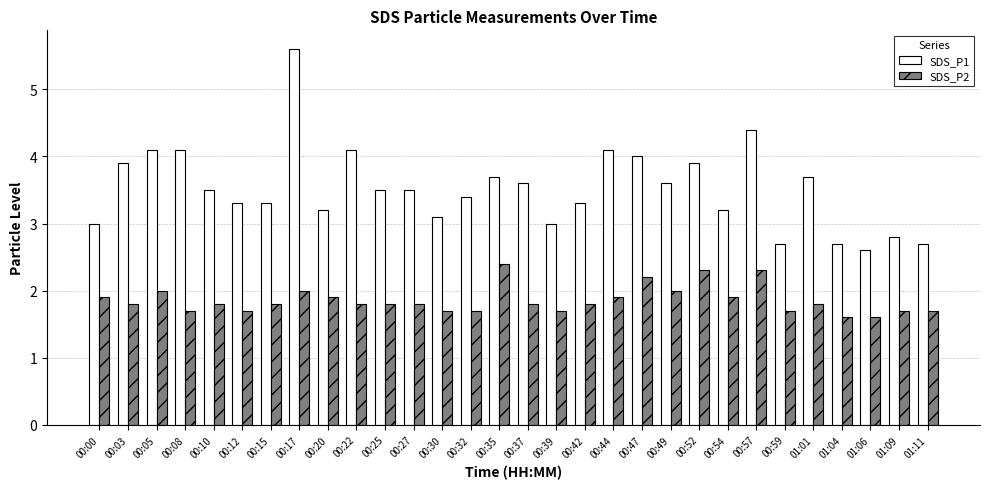

How many bars are there in total?

60